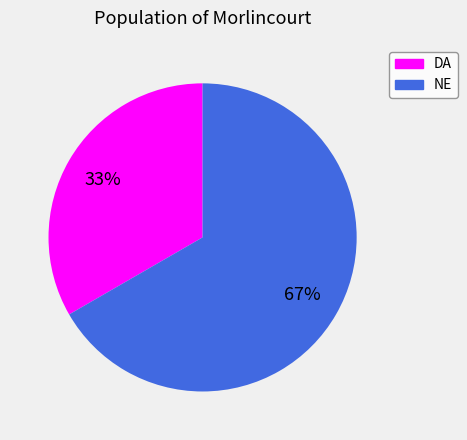

The NE slice represents 72% of the pie. True or false?

False